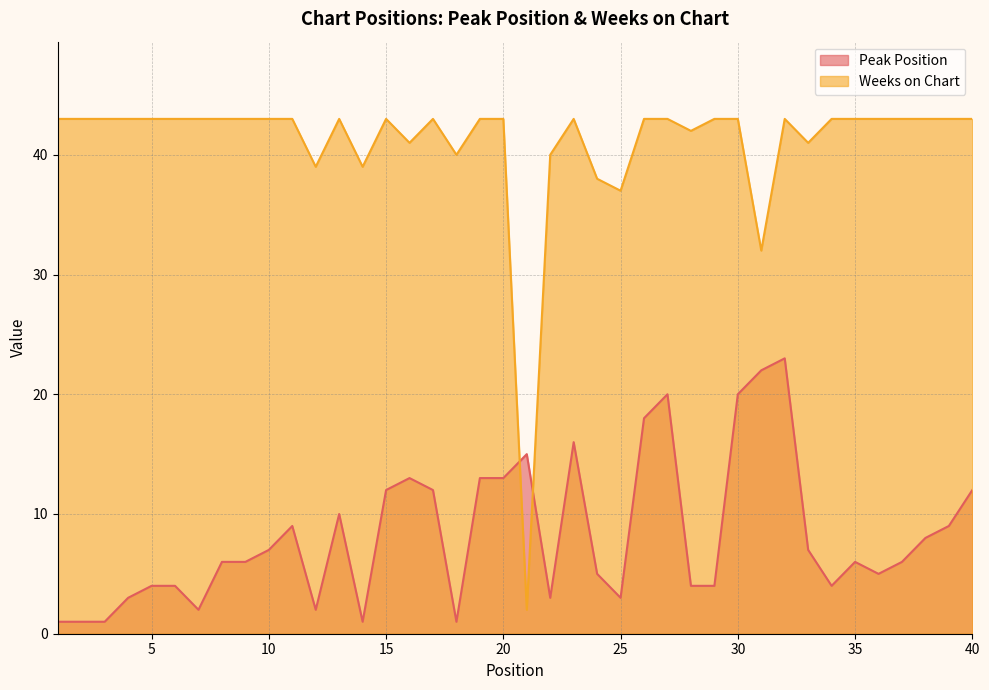

Count the number of data series in this chart.

2